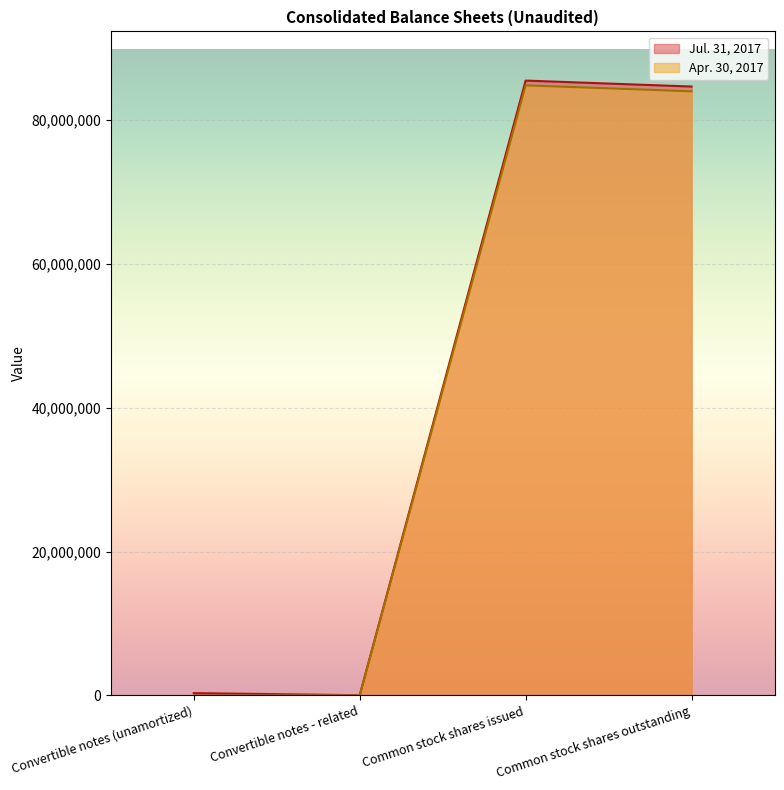

True or false: Jul. 31, 2017 and Apr. 30, 2017 intersect in this chart.

False